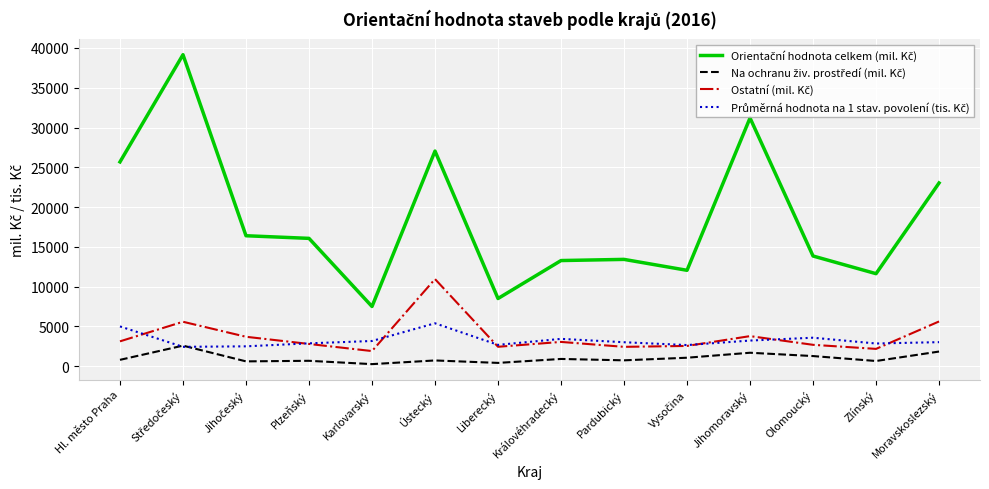

What is the maximum value shown in the chart?

39155